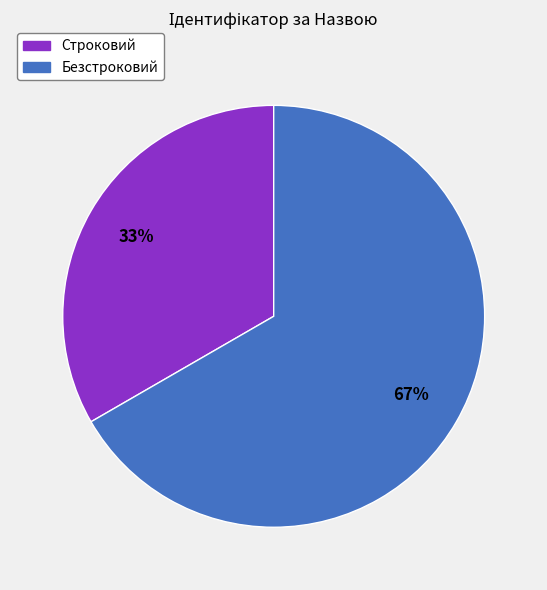

How many segments does this pie chart have?

2